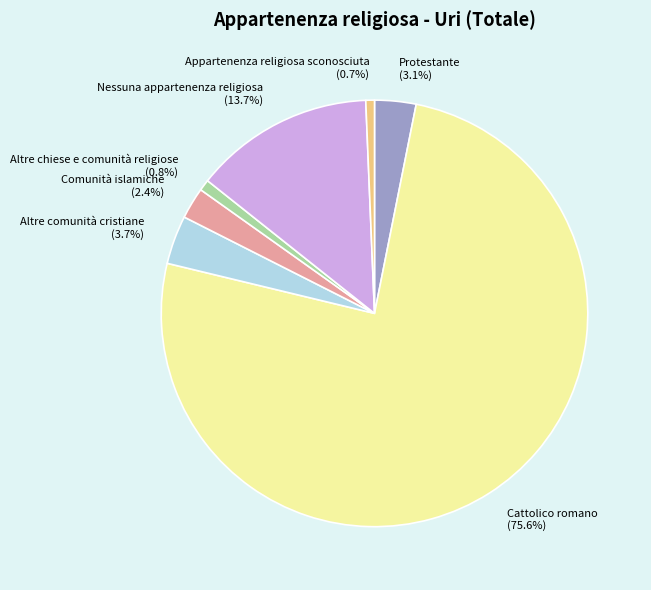

Between Appartenenza religiosa sconosciuta (0.7%) and Cattolico romano (75.6%), which is larger?

Cattolico romano (75.6%)